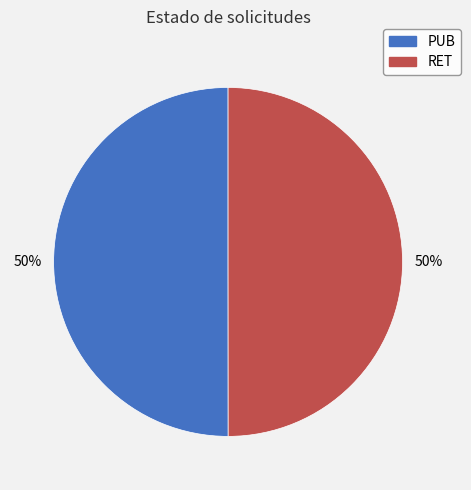

Combined, do PUB and RET account for over 50%?

Yes